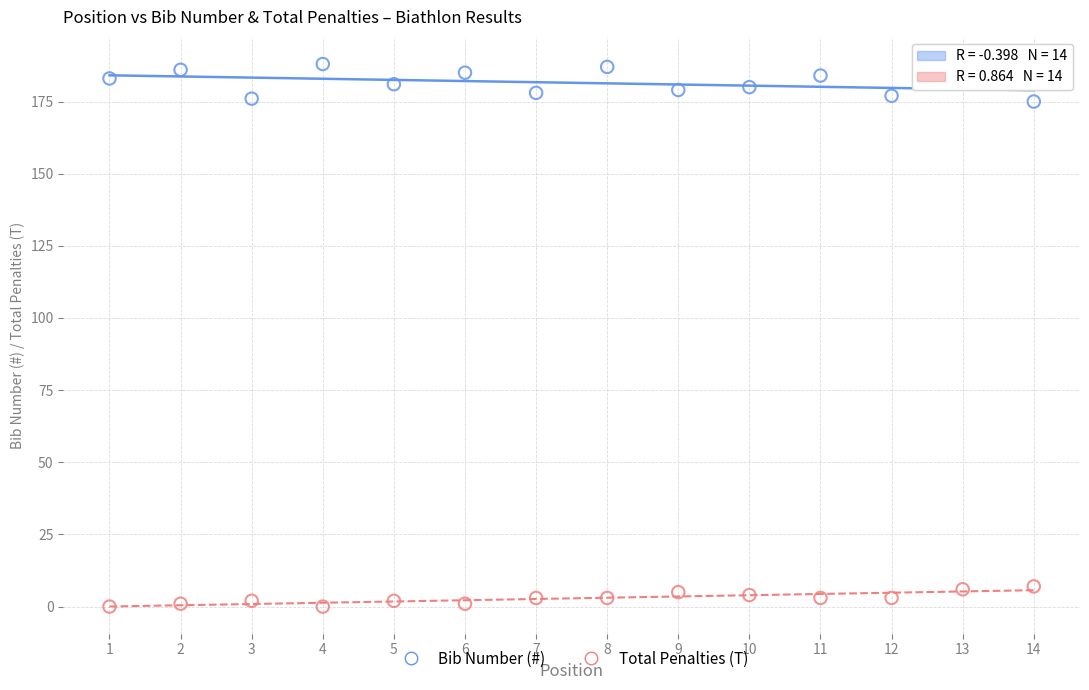

Which series reaches the minimum Y coordinate?

Total Penalties (T)